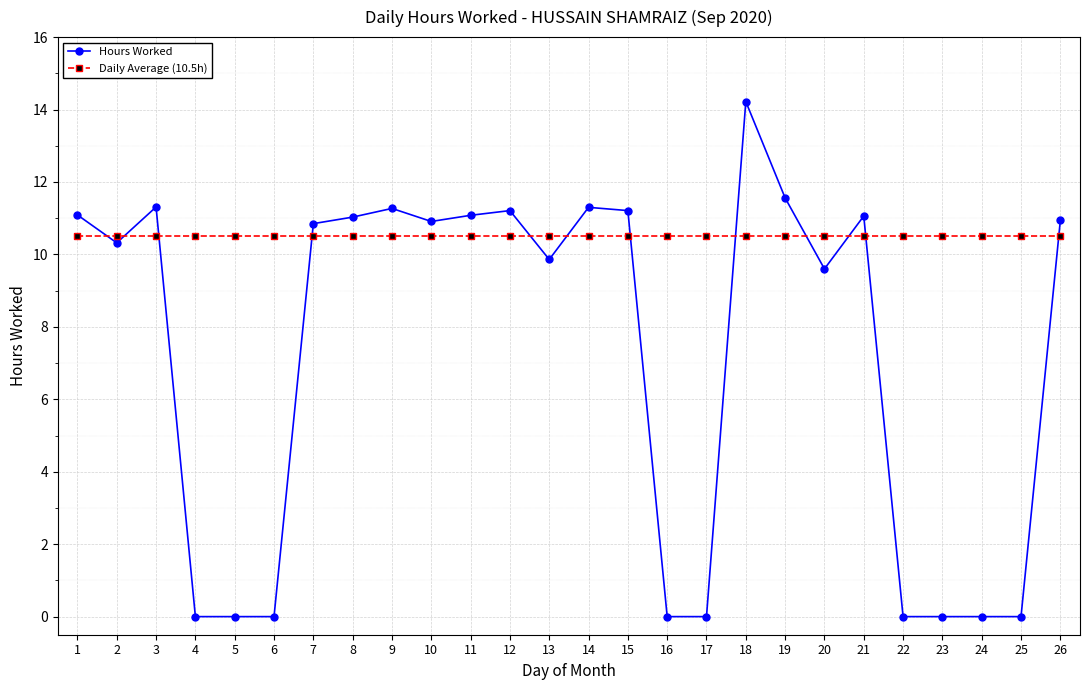

True or false: Daily Average (10.5h) and Hours Worked intersect in this chart.

True